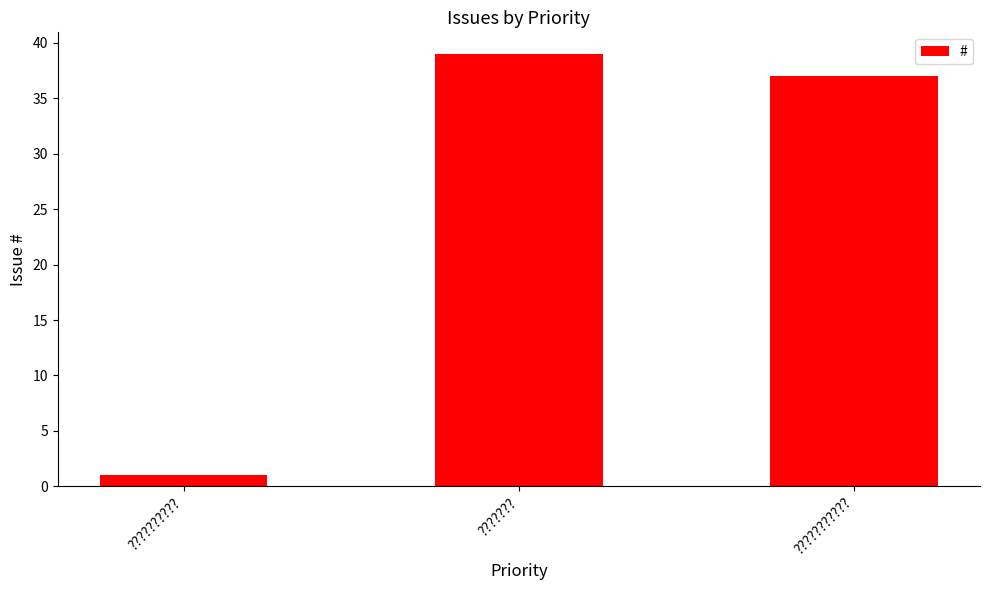

At which category does the chart reach its minimum across all series?

??????????